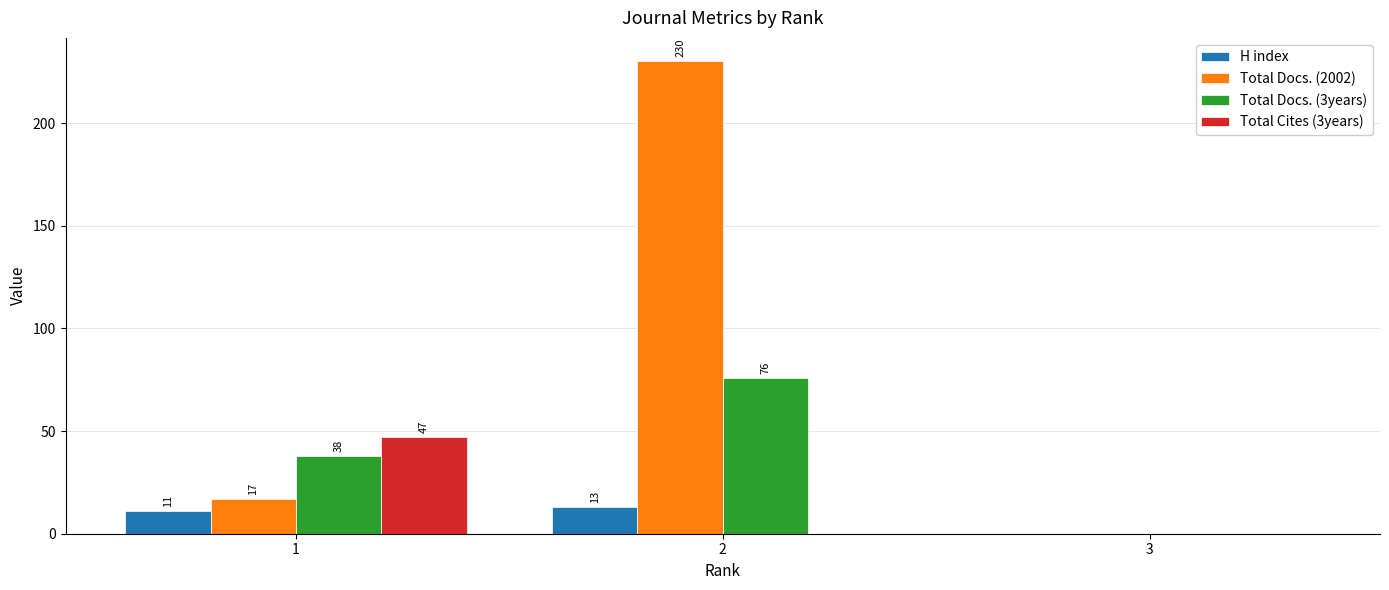

Which series has the largest total across all categories?

Total Docs. (2002)